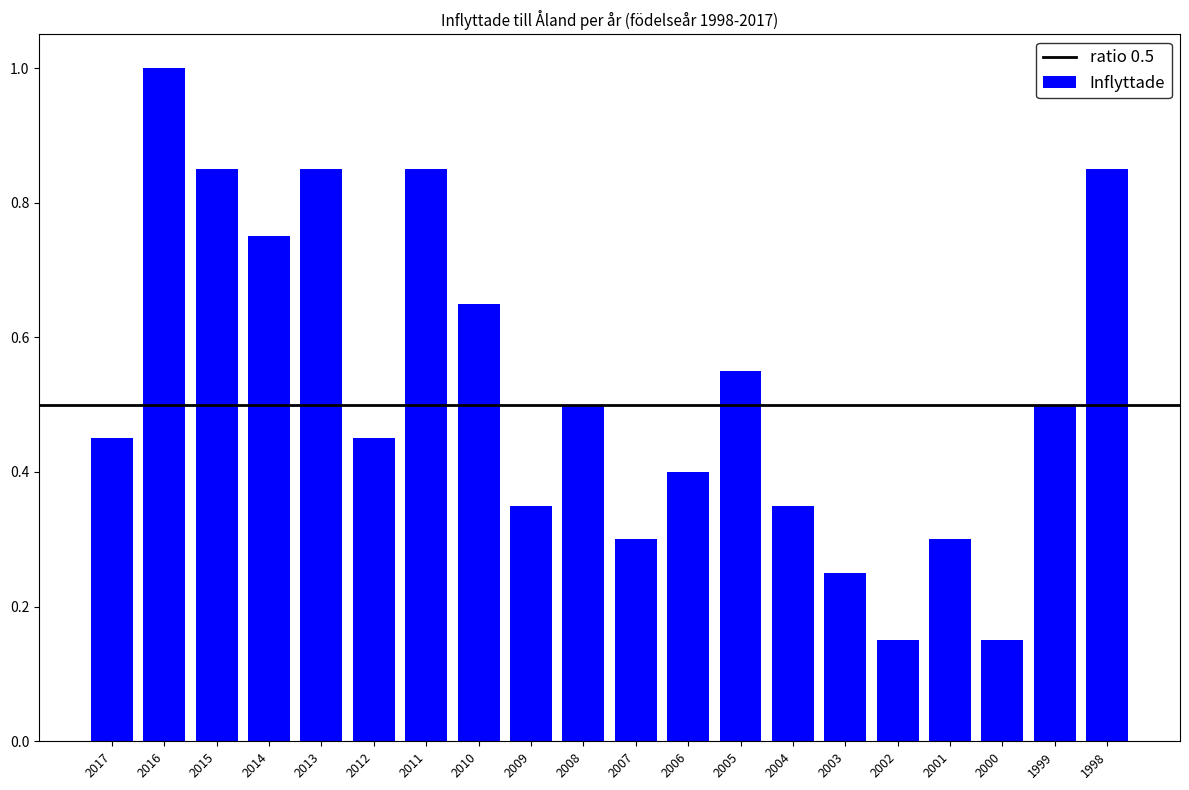

What is the maximum value shown in the chart?

1.0